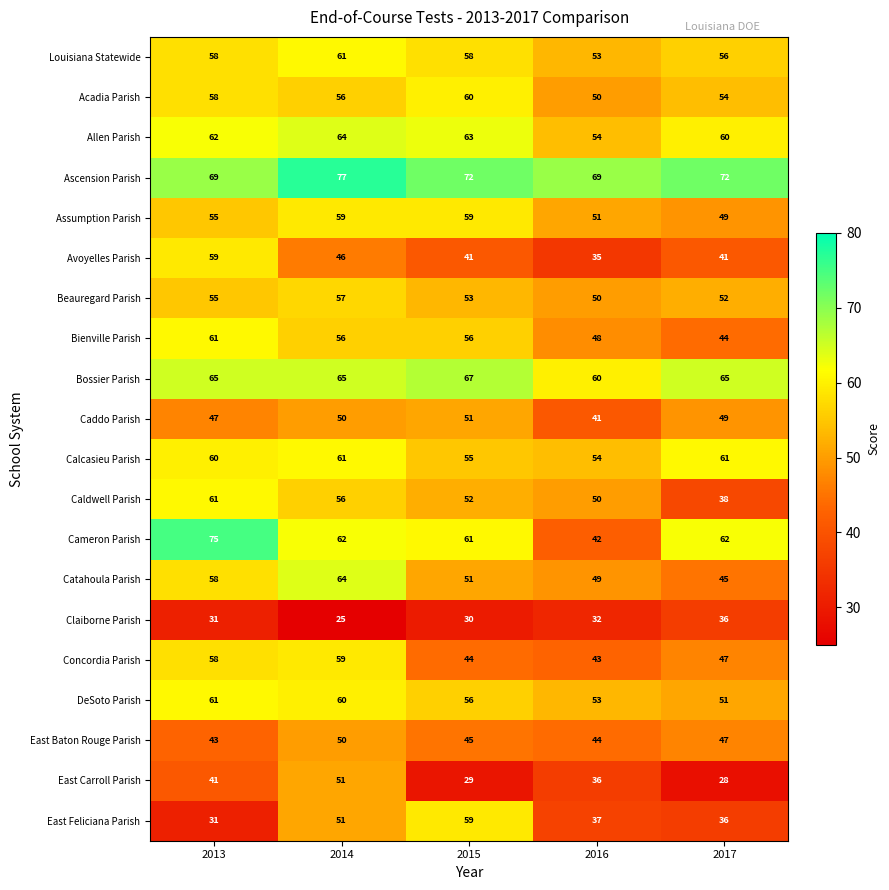

List the labels in order of DeSoto Parish value, smallest first.

2017, 2016, 2015, 2014, 2013